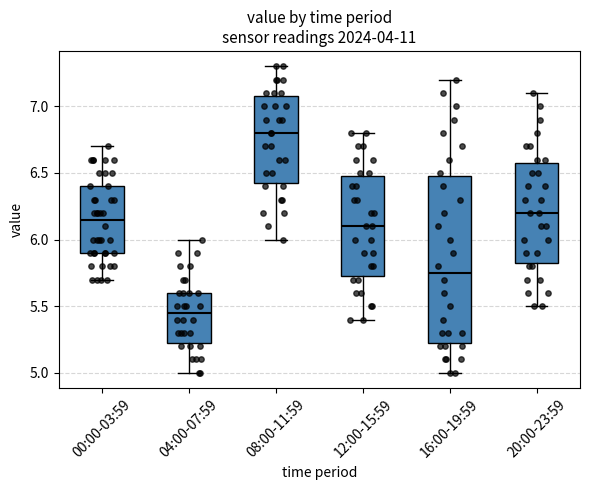

Which box is the tallest, from its lower edge to its upper edge?

16:00-19:59